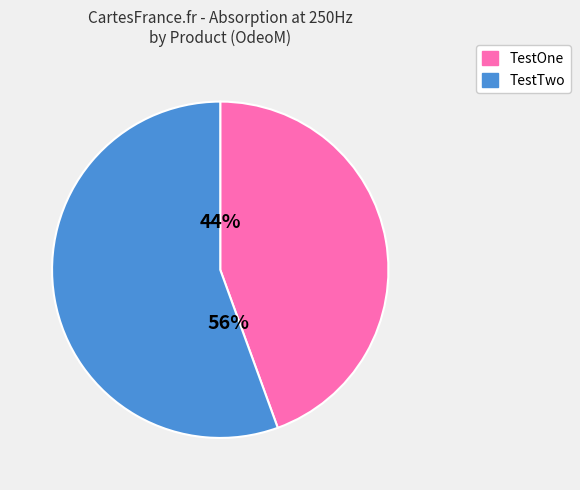

Which has a higher value, TestOne or TestTwo?

TestTwo